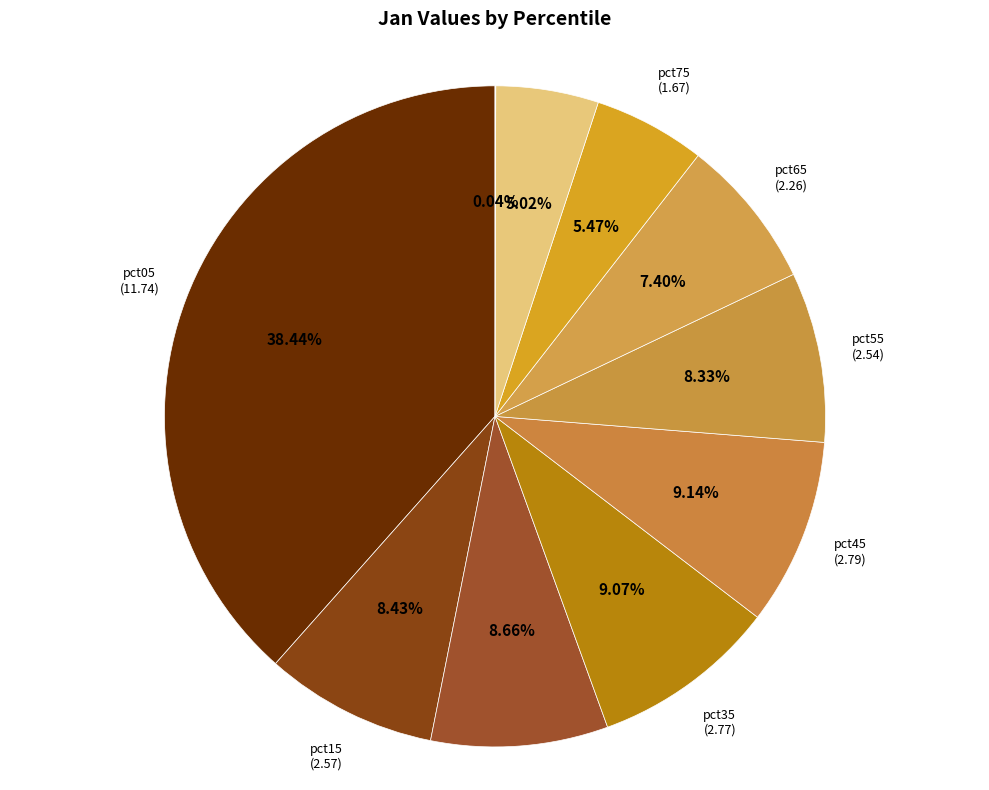

Is there any slice that represents more than half of the pie?

No